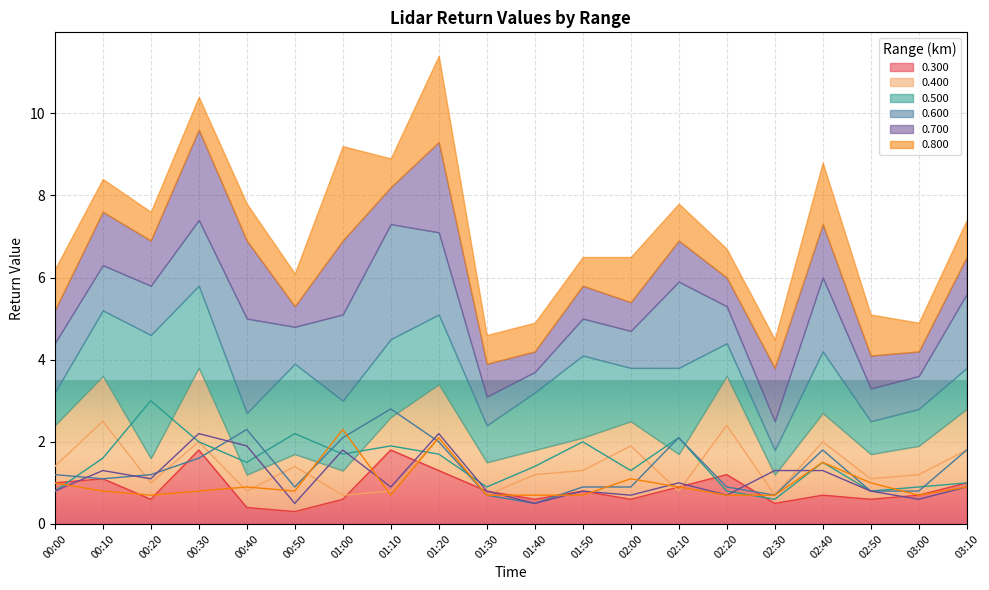

How many times do 0.600 and 0.400 cross each other?

8